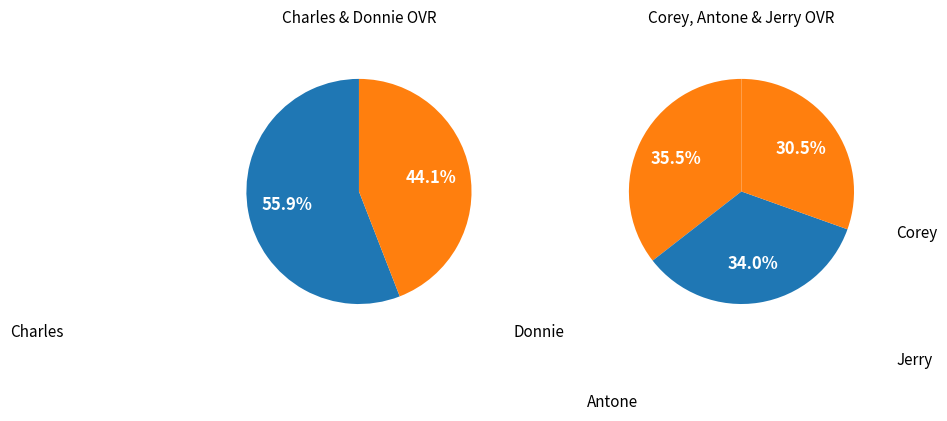

How many segments does this pie chart have?

5